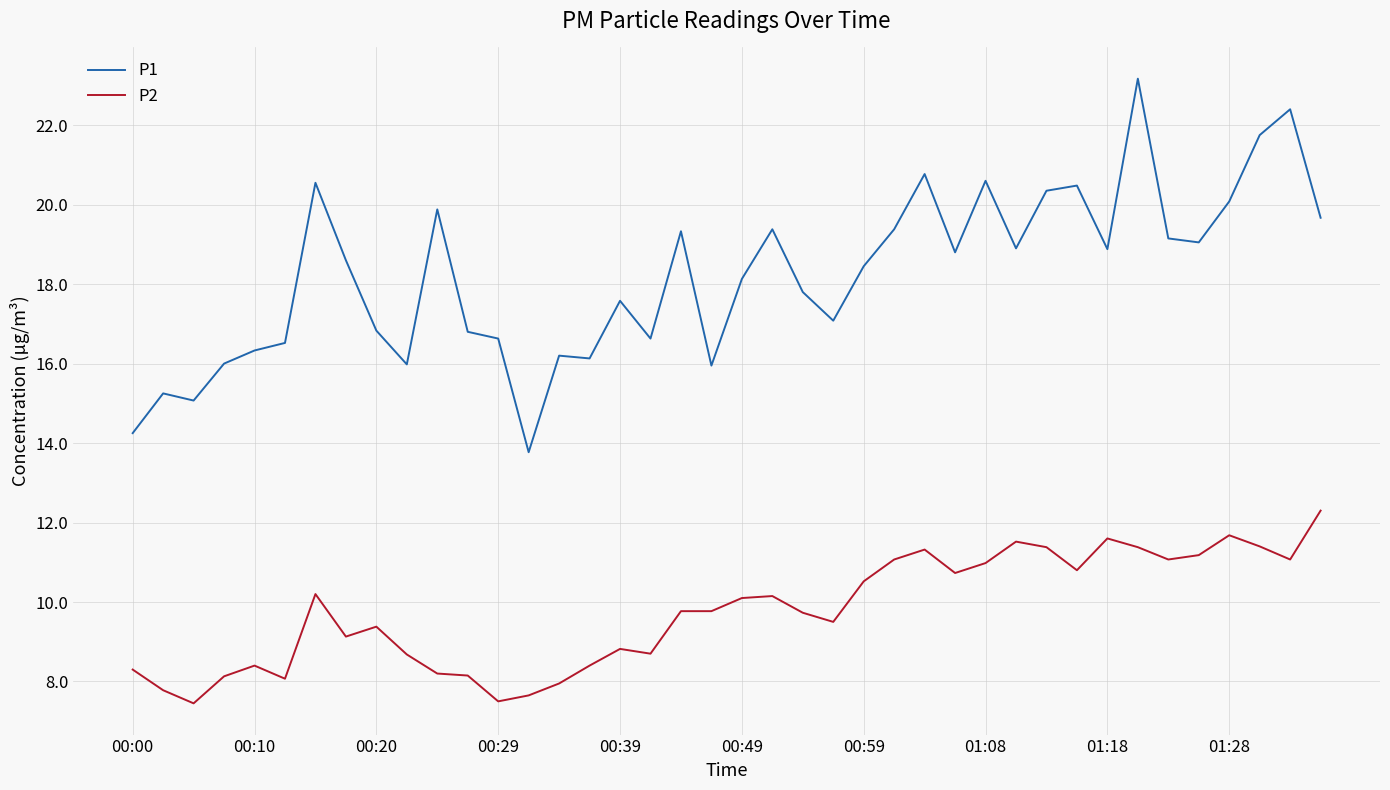

List the series in order of their overall mean, lowest first.

P2, P1